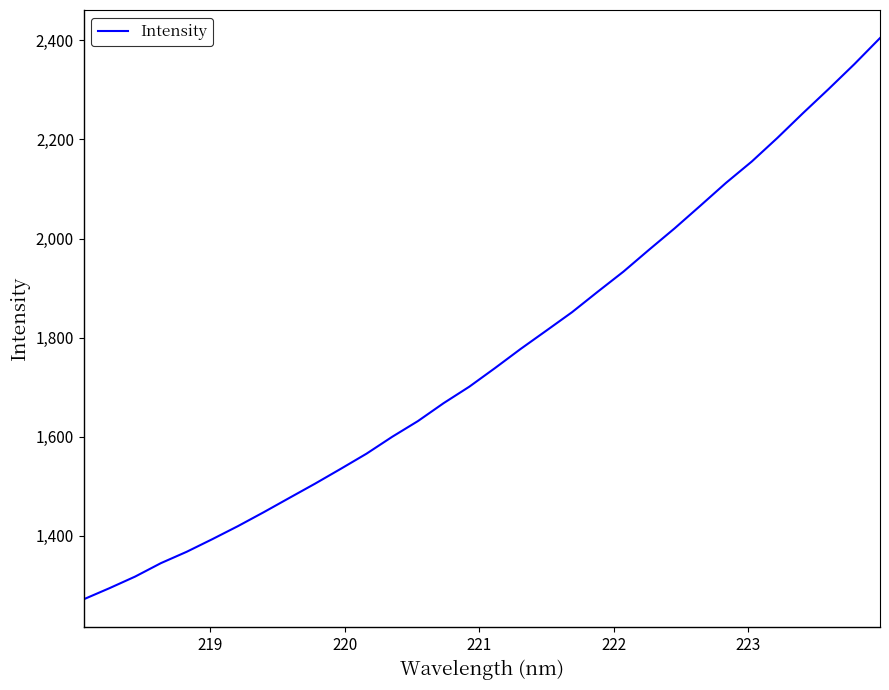

Is this an area chart (filled region under the line)?

No